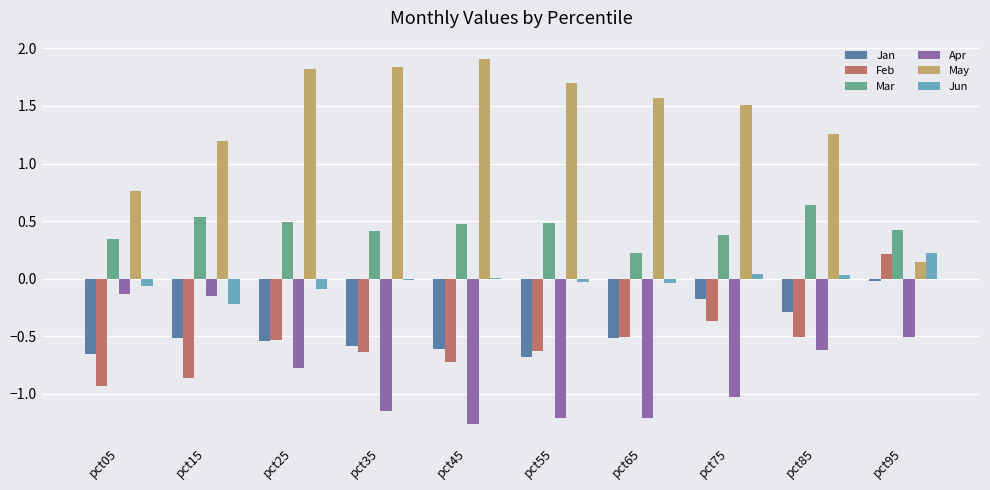

Is the value of Apr at pct65 greater than the value of Feb at pct15?

No